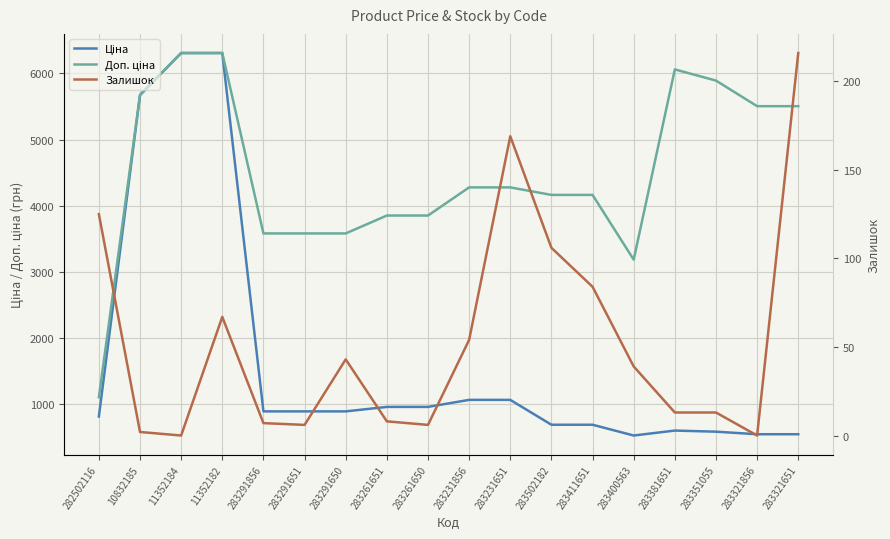

Rank the series at 283381651 from highest to lowest value.

Доп. ціна, Ціна, Залишок